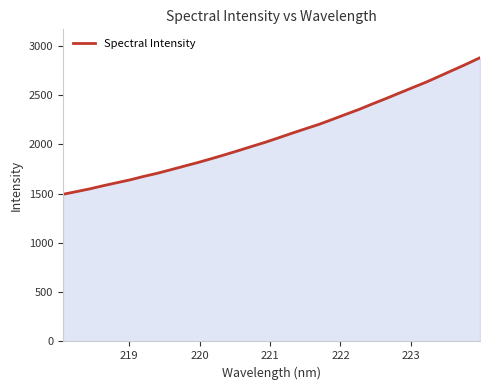

What is the smallest value displayed?

1492.2